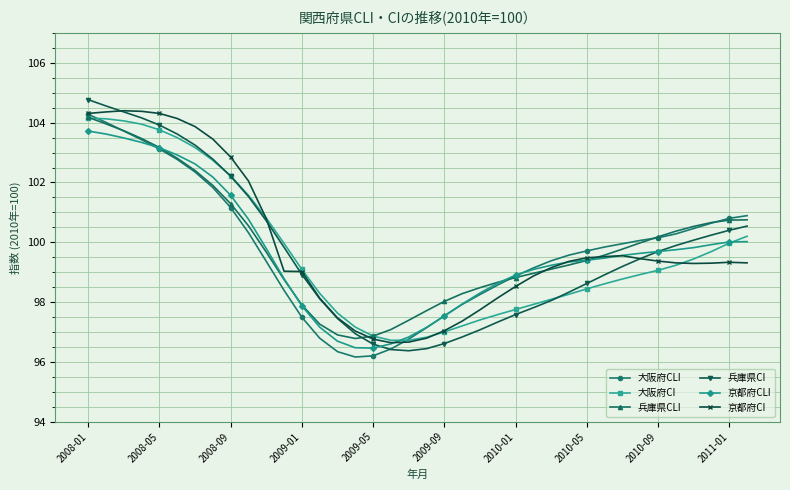

What is the lowest value of the 京都府CI series?

96.6